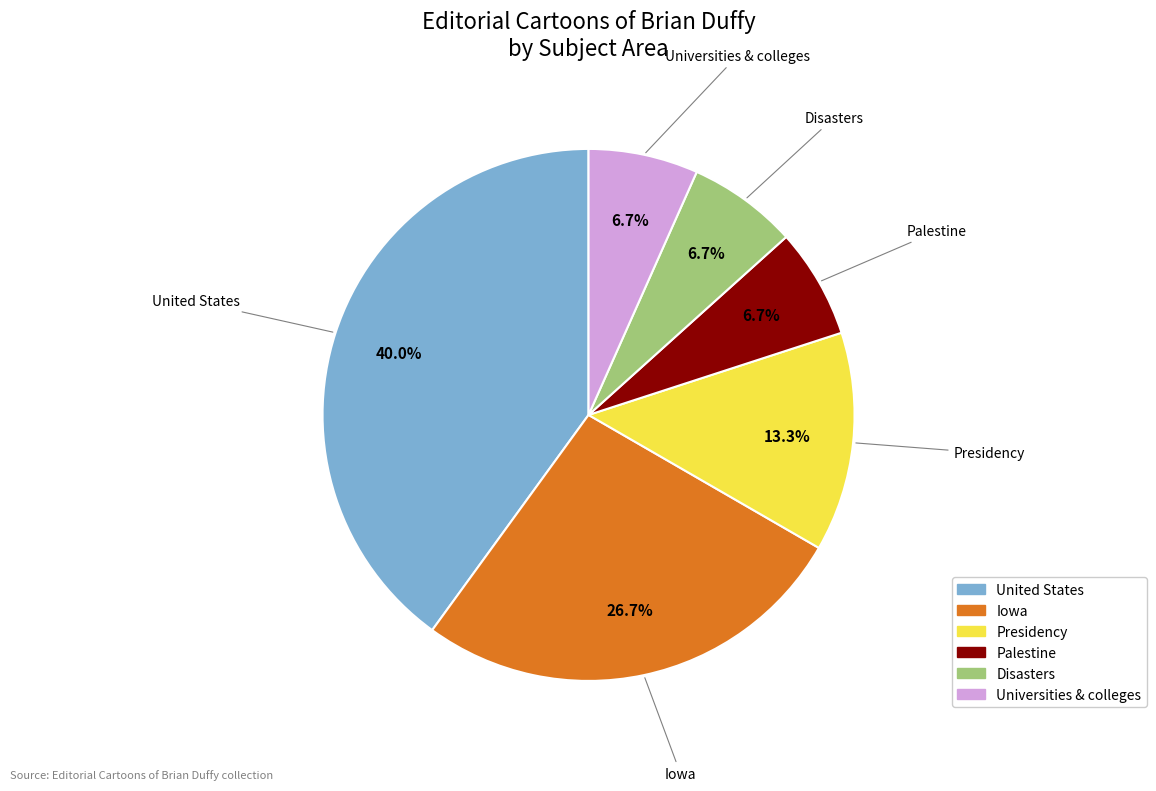

What portion of the pie excludes Universities & colleges?

93.3%